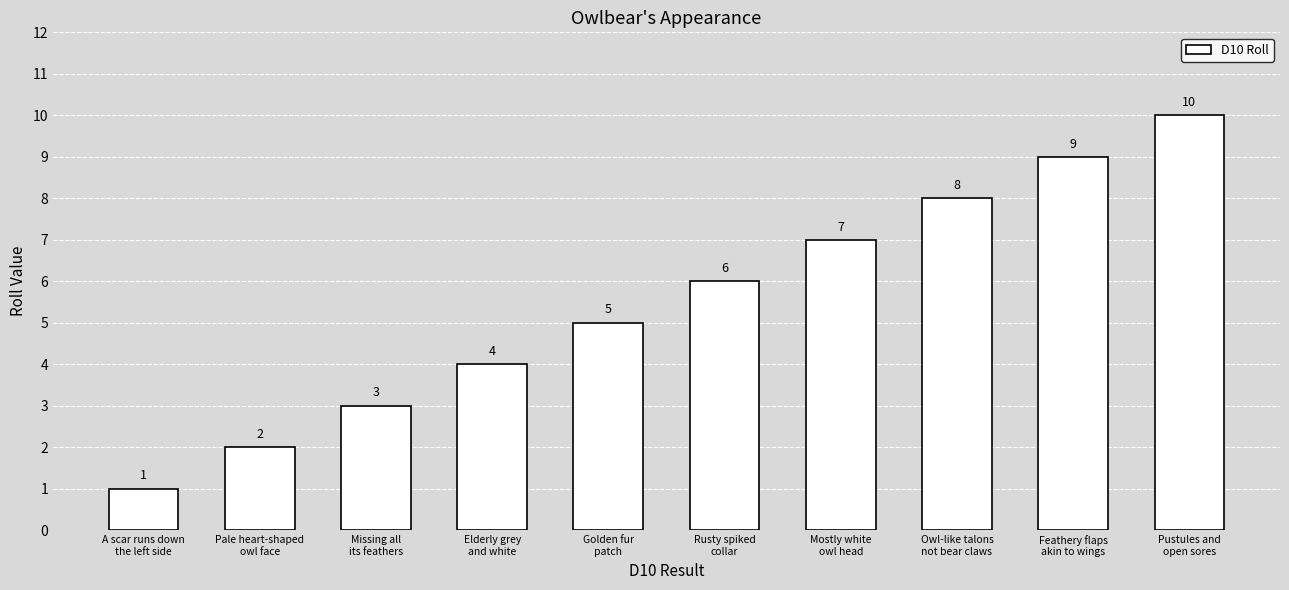

What is the change in value from Missing all
its feathers to Mostly white
owl head?

+4